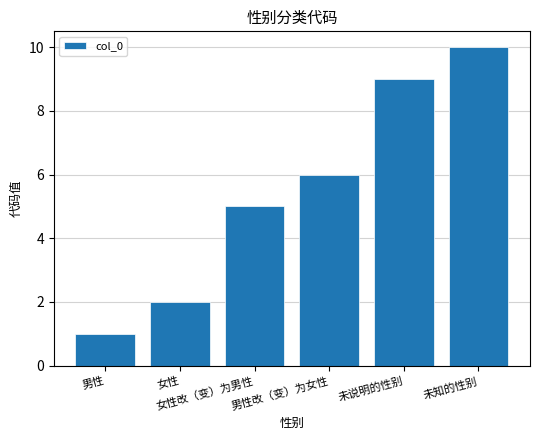

How many values are below 6?

3